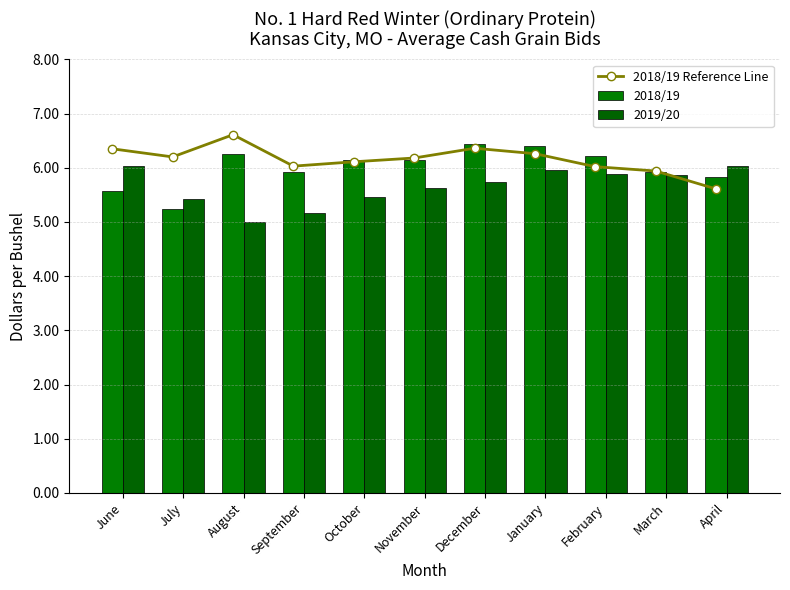

What is the value of the 2018/19 bar at the 2nd from the left?

5.2